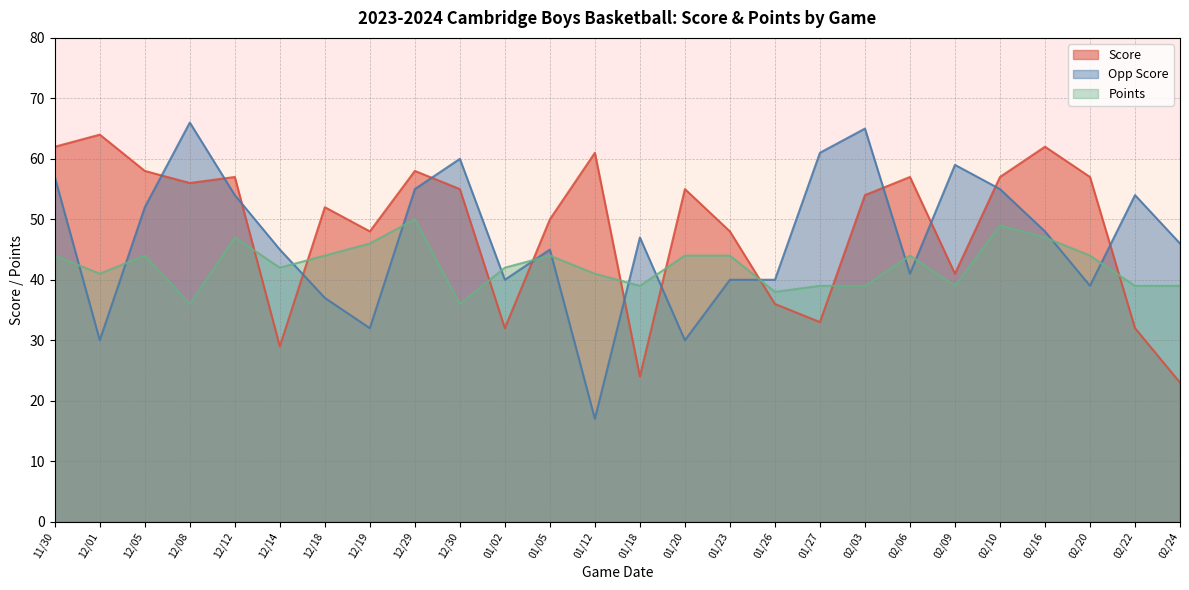

How many values in the Score series exceed 55?

11